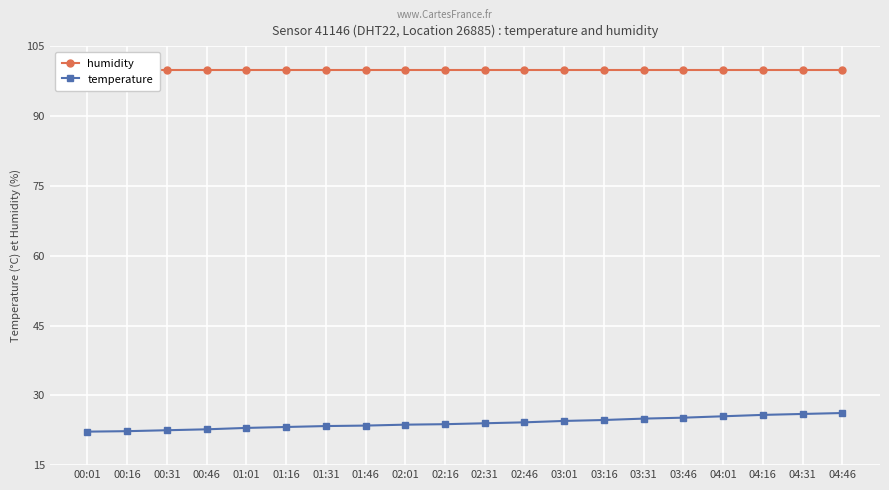

How many distinct data groups are displayed?

2